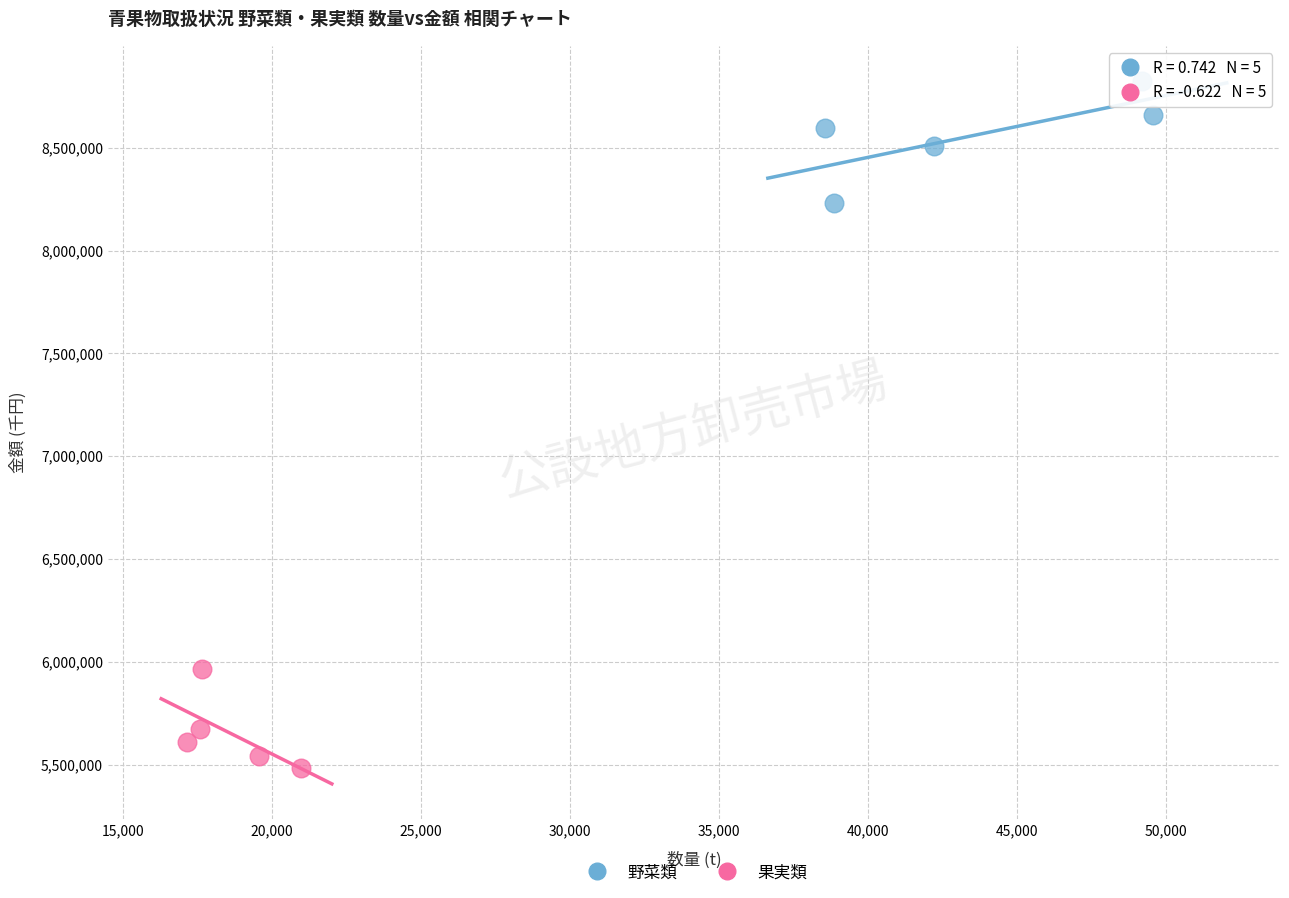

Which series contains the lowest Y value?

果実類